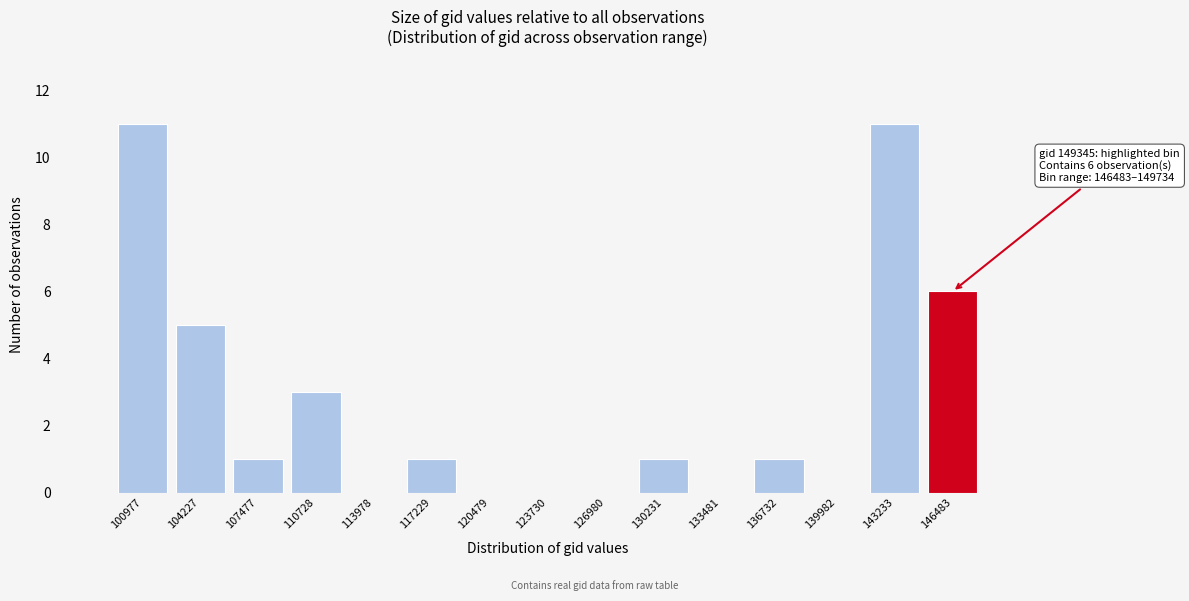

Reading right to left, what are all the values shown in this chart?

146483=6	143233=11	139982=0	136732=1	133481=0	130231=1	126980=0	123730=0	120479=0	117229=1	113978=0	110728=3	107477=1	104227=5	100977=11